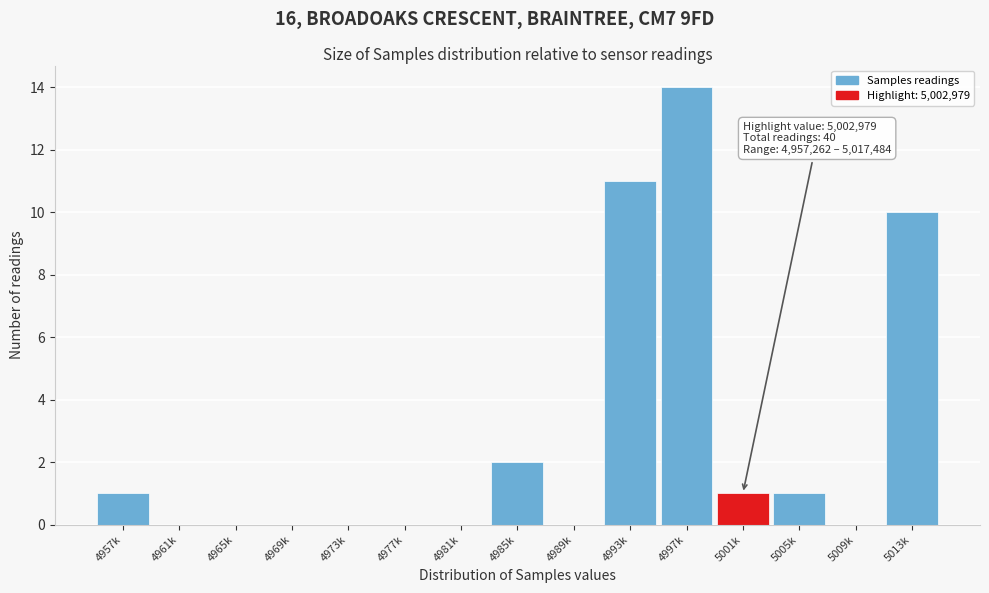

Reading left to right, what are all the values shown in this chart?

4957k=1	4961k=0	4965k=0	4969k=0	4973k=0	4977k=0	4981k=0	4985k=2	4989k=0	4993k=11	4997k=14	5001k=1	5005k=1	5009k=0	5013k=10